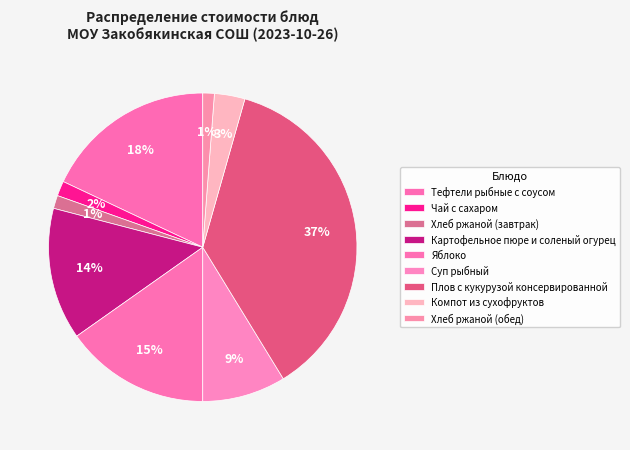

Count the number of slices in the pie.

9